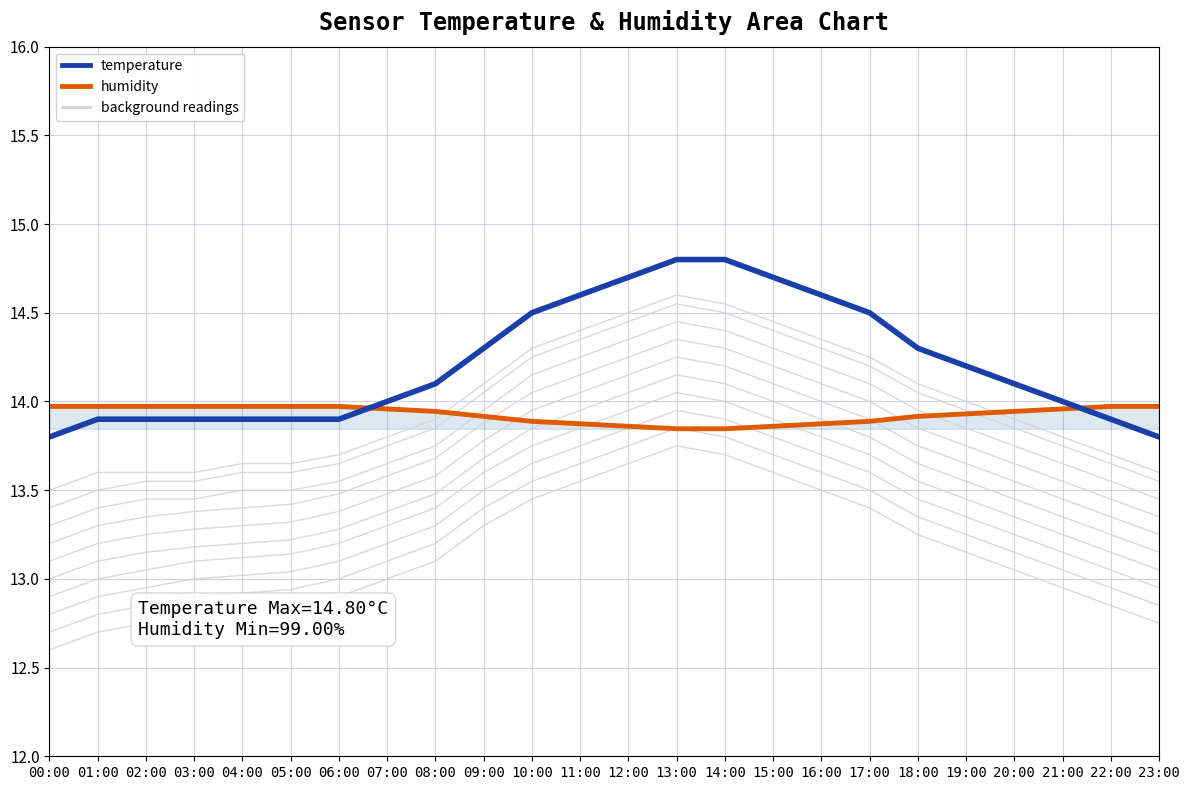

True or false: temperature has a value of 7.6 at 12:00.

False